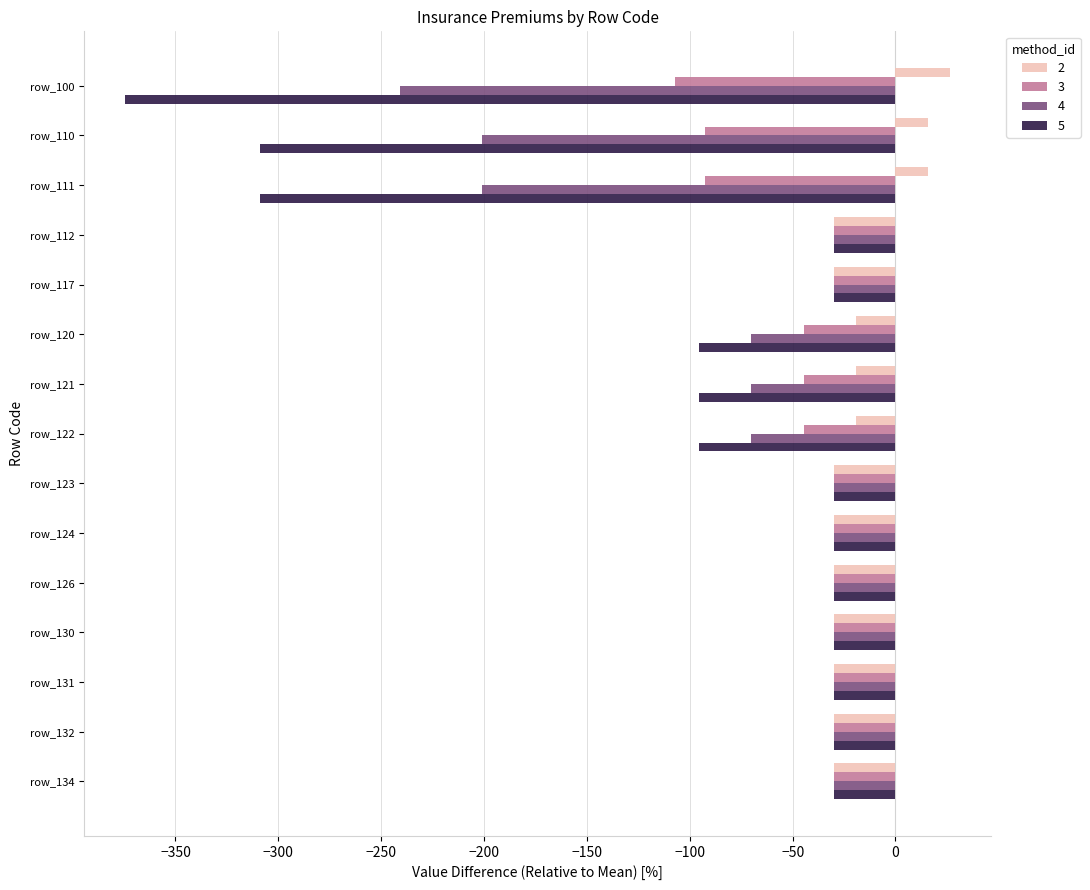

The value of 4 at row_112 is -30.0. True or false?

True